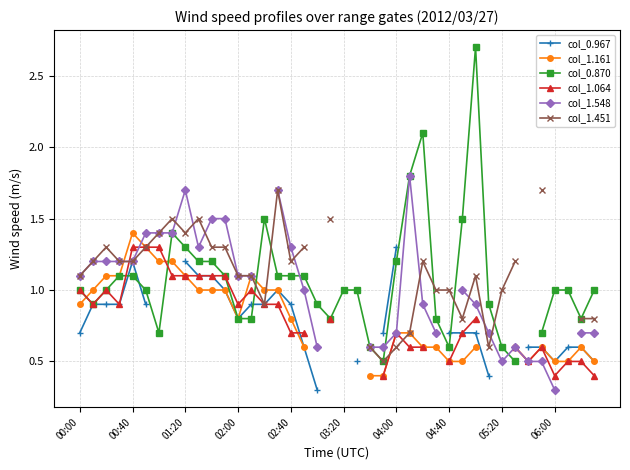

At which label does col_1.161 reach its minimum?

22